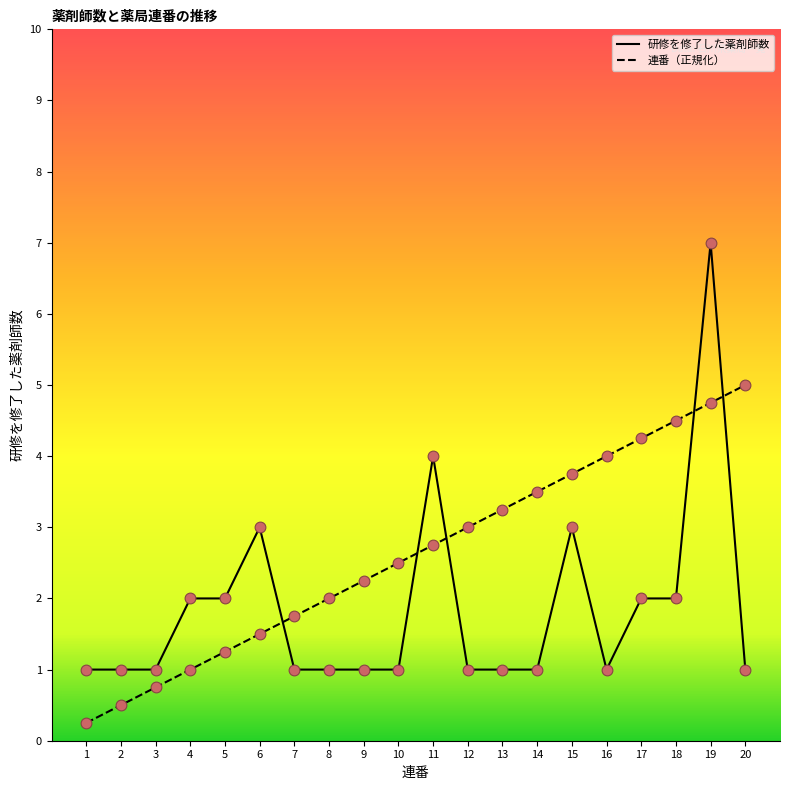

Which series has the largest total across all categories?

連番（正規化）